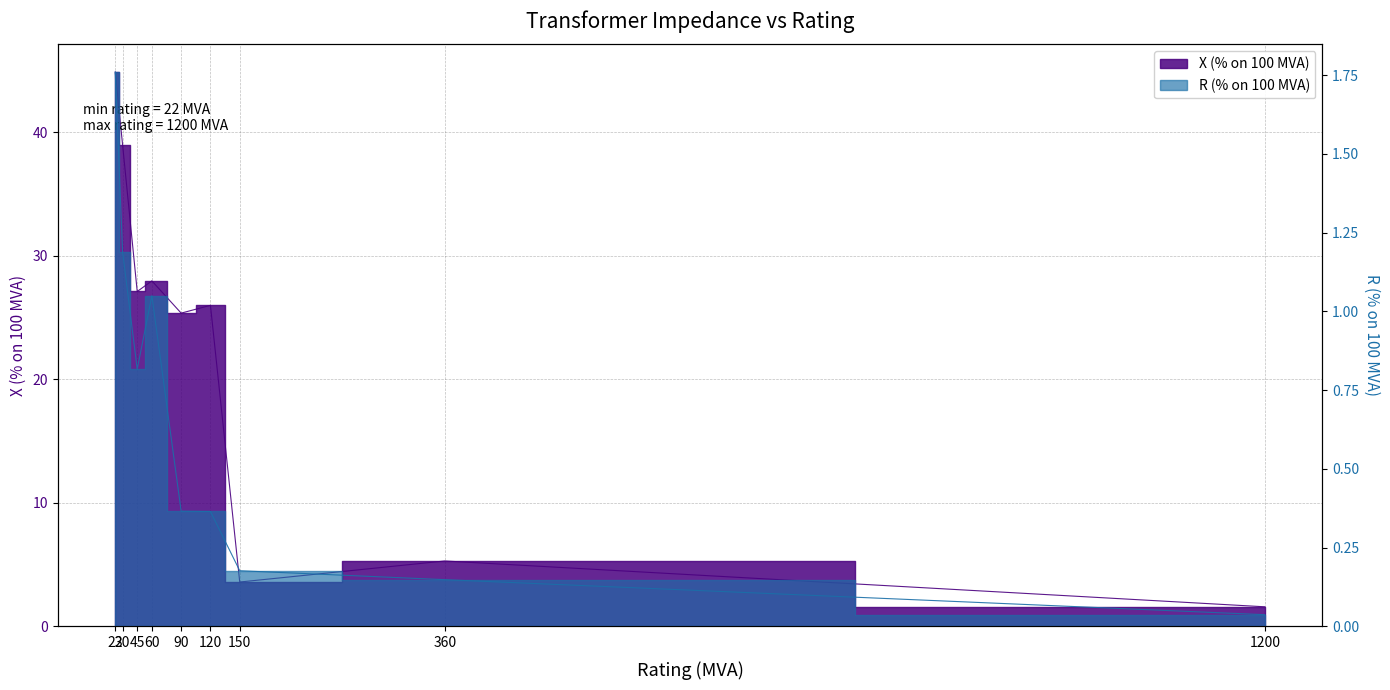

What is the sum of the X (% on 100 MVA) values at 60 and 45?

55.1